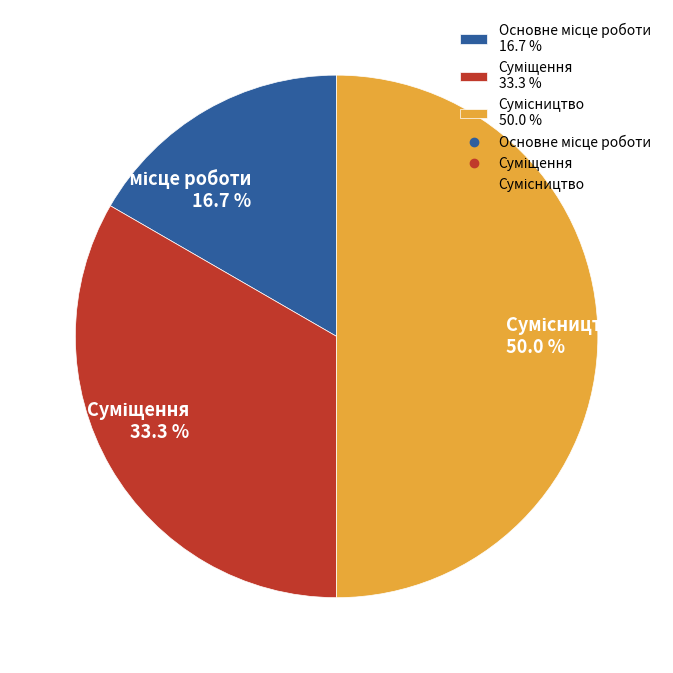

Does Сумісництво account for over 50% of the chart?

No